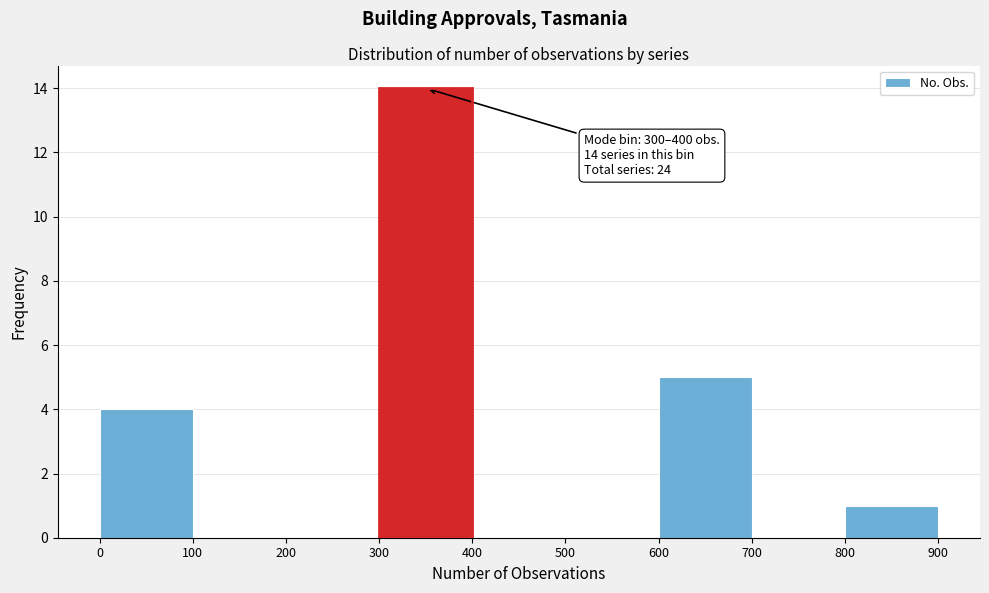

Over which range of the x-axis is the bar tallest?

300 to 400